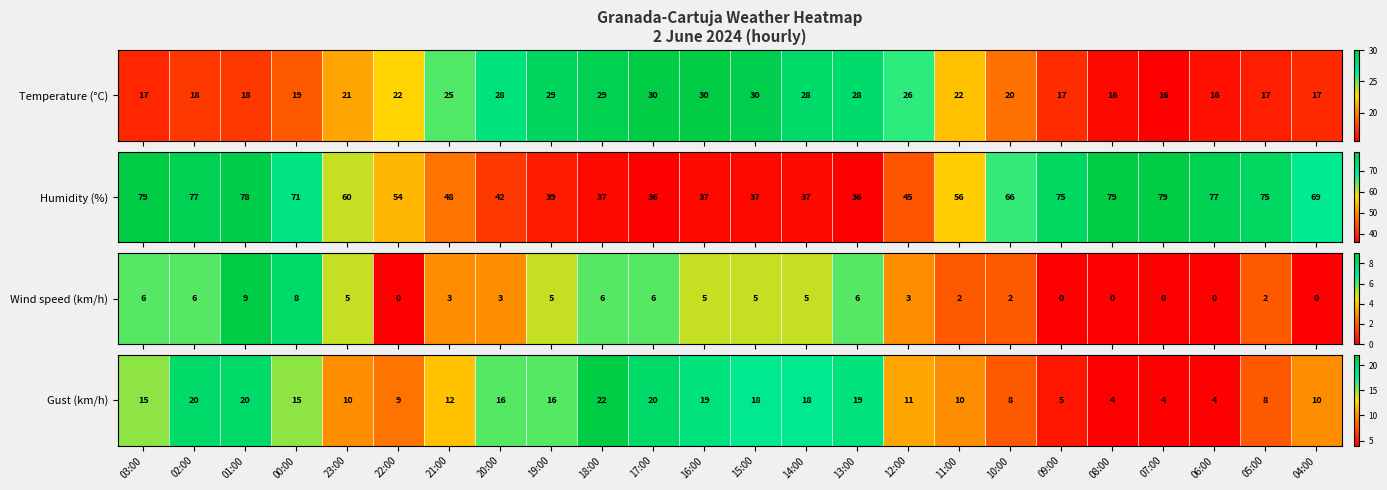

How many values are below 15?

12